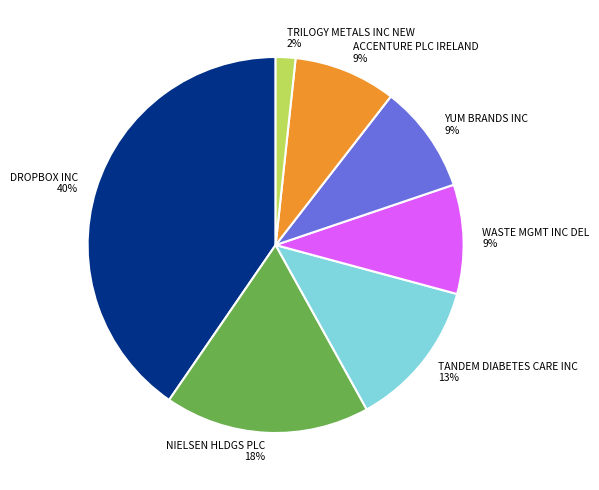

To the nearest percent, what percentage of the pie is ACCENTURE PLC IRELAND?

9%